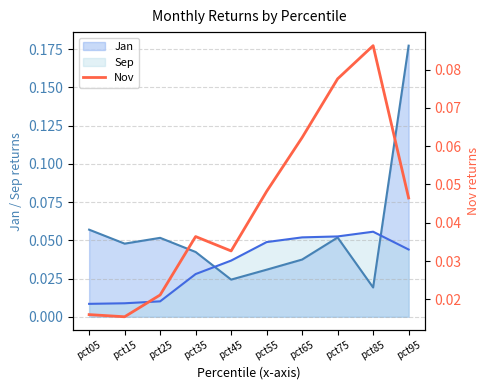

Does the chart have visible grid lines?

Yes